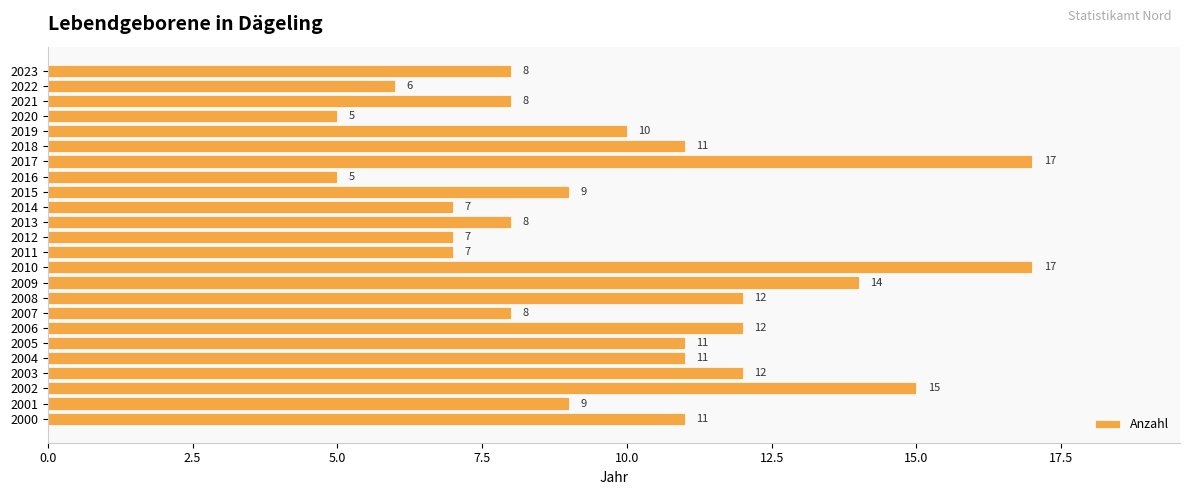

Approximately how many times larger is the value at 2015 compared to 2020?

1.8